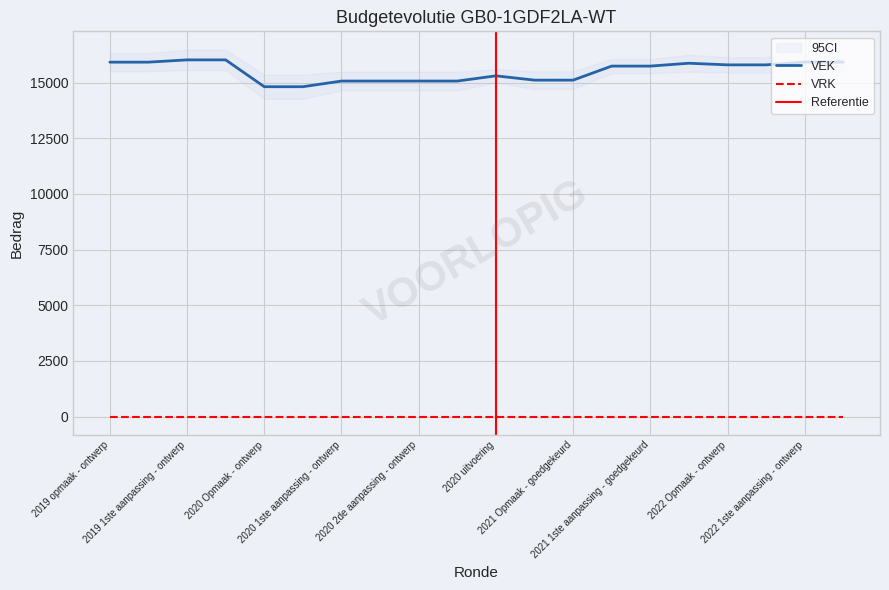

Rank the categories by value from lowest to highest.

2020 Opmaak - ontwerp, 2020 Opmaak - goedgekeurd, 2020 1ste aanpassing - ontwerp, 2020 1ste aanpassing - goedgekeurd, 2020 2de aanpassing - ontwerp, 2020 2de aanpassing - goedgekeurd, 2021 Opmaak - ontwerp, 2021 Opmaak - goedgekeurd, 2020 uitvoering, 2021 1ste aanpassing - ontwerp, 2021 1ste aanpassing - goedgekeurd, 2022 Opmaak - ontwerp, 2022 Opmaak - goedgekeurd, 2021 uitvoering, 2019 opmaak - ontwerp, 2019 opmaak - goedgekeurd, 2022 1ste aanpassing - ontwerp, 2022 1ste aanpassing - goedgekeurd, 2019 1ste aanpassing - ontwerp, 2019 1ste aanpassing - goedgekeurd